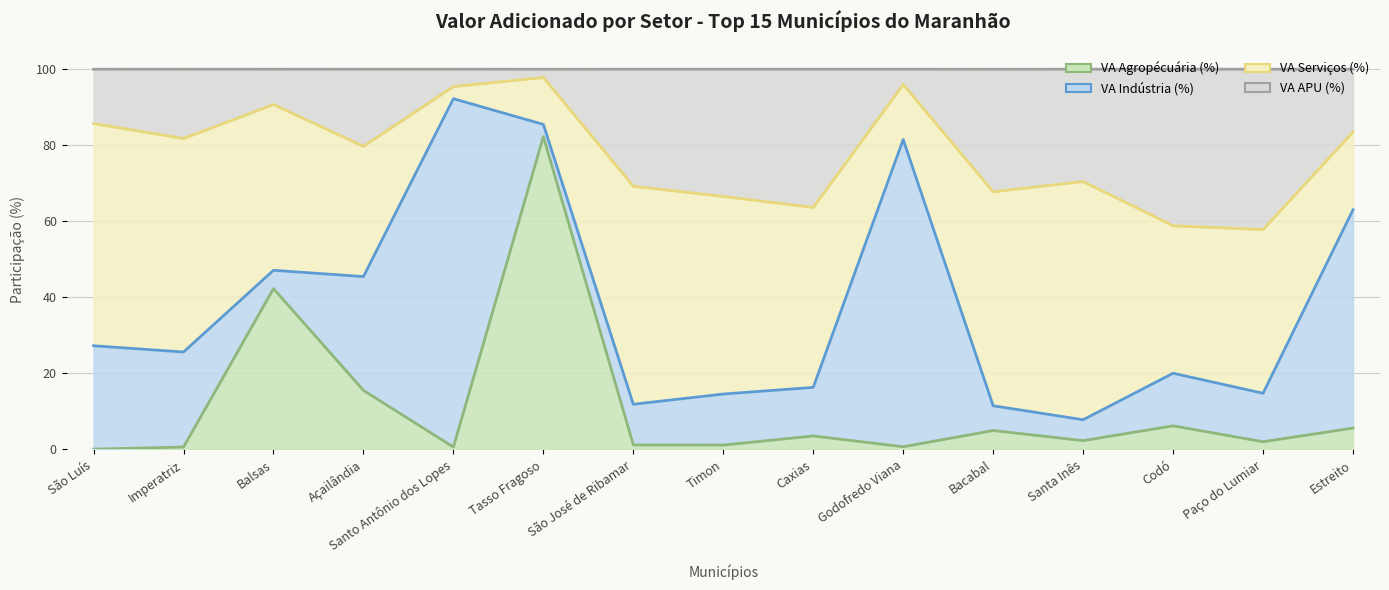

What is the maximum value shown in the chart?

97.8